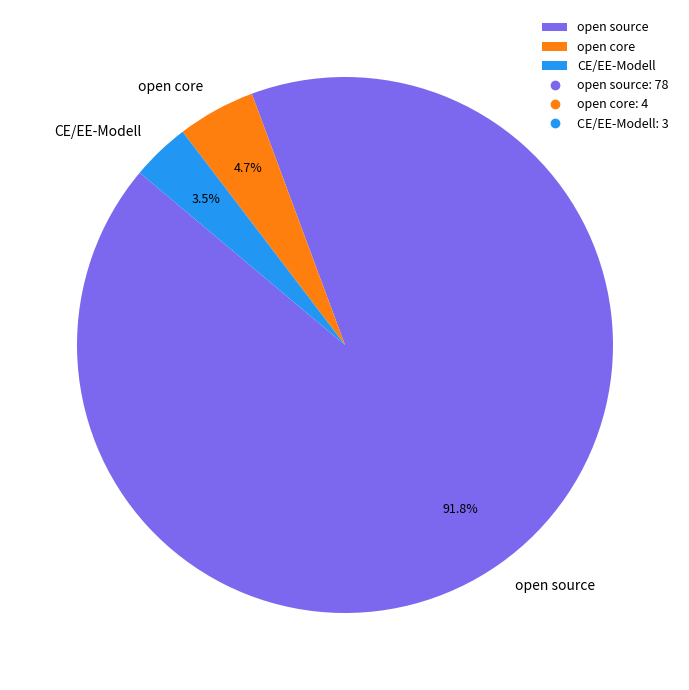

To the nearest percent, what is the combined percentage of CE/EE-Modell and open core?

8%